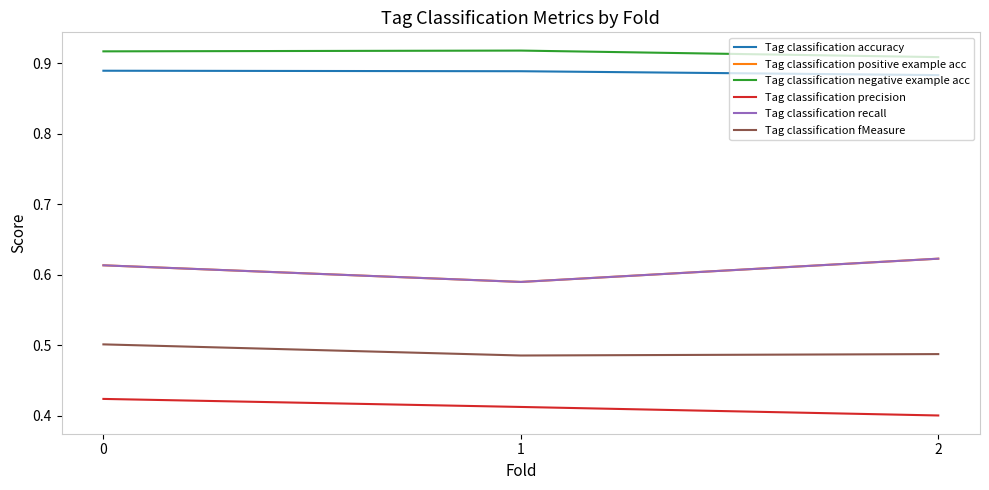

What is the value of the Tag classification precision point at the 1st from the left?

0.4